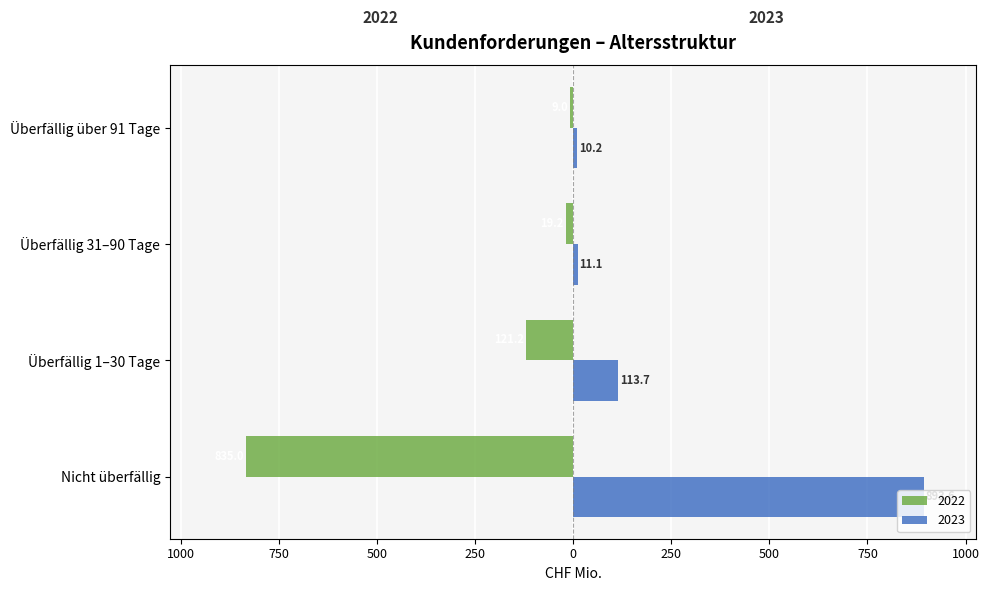

What is the label of the 4th bar from the right?

Nicht überfällig